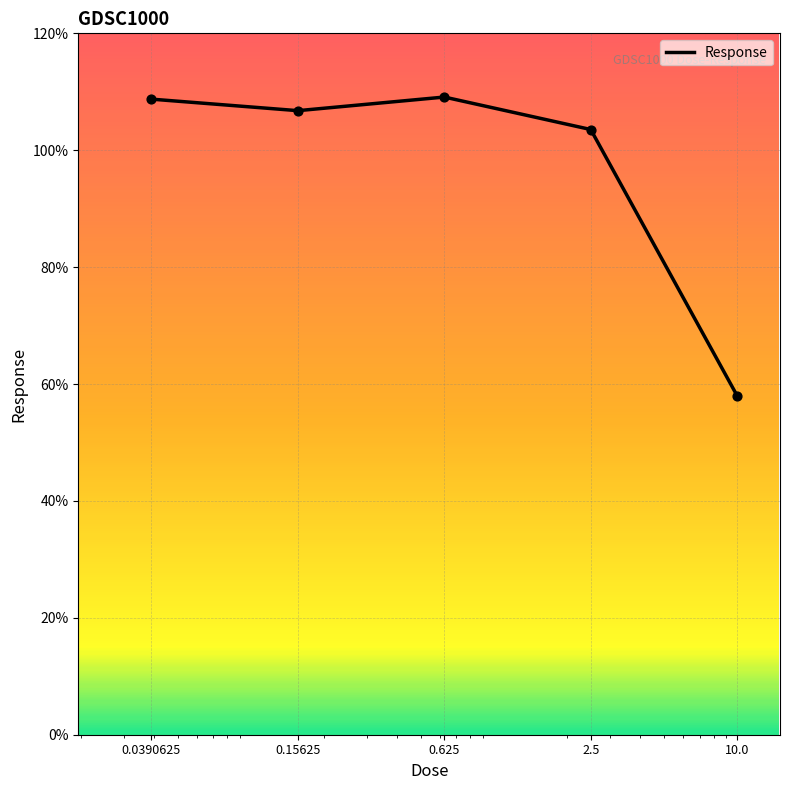

What is the difference between the maximum and minimum values?

51.1